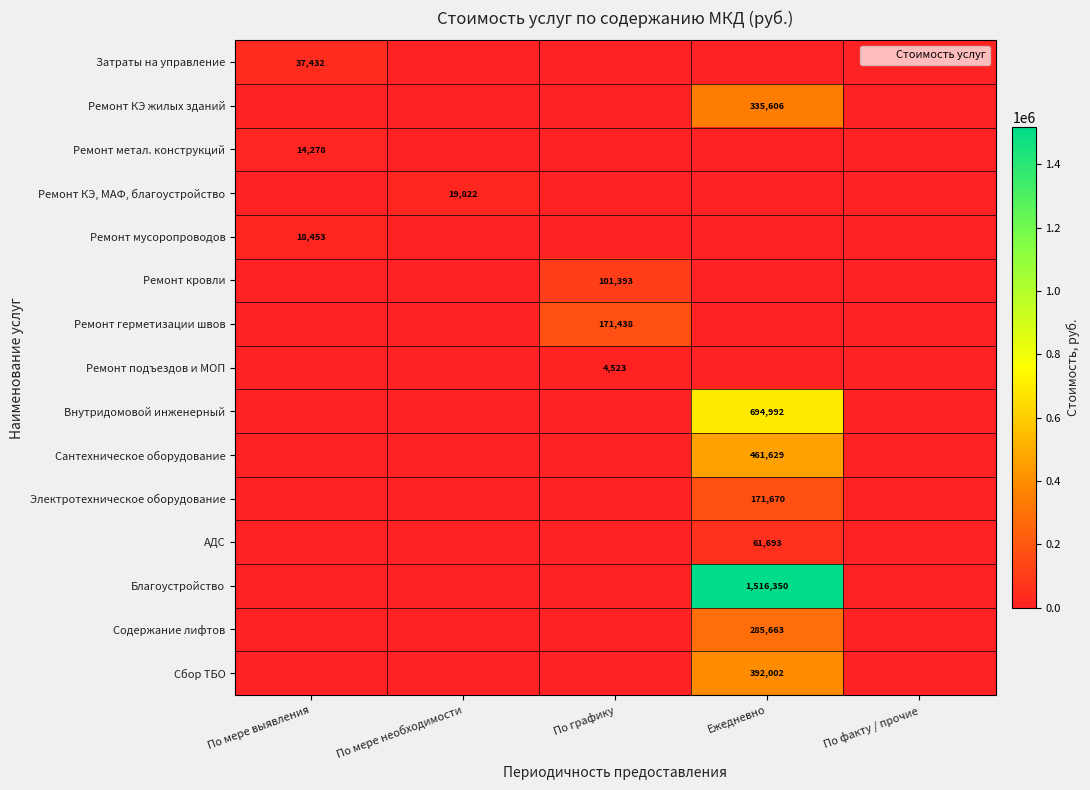

Rank the series by their maximum value, from highest to lowest.

Благоустройство, Внутридомовой инженерный, Сантехническое оборудование, Сбор ТБО, Ремонт КЭ жилых зданий, Содержание лифтов, Электротехническое оборудование, Ремонт герметизации швов, Ремонт кровли, АДС, Затраты на управление, Ремонт КЭ, МАФ, благоустройство, Ремонт мусоропроводов, Ремонт метал. конструкций, Ремонт подъездов и МОП